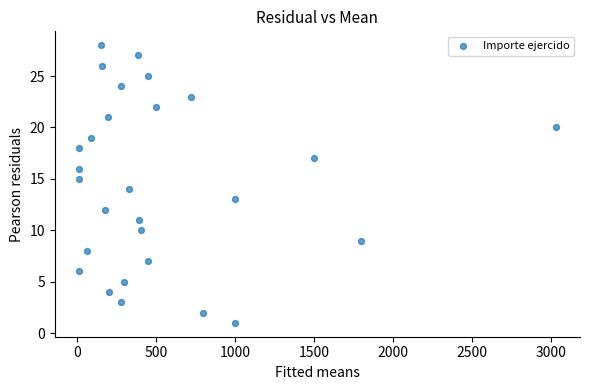

What is the range of Y values (max minus min)?

27